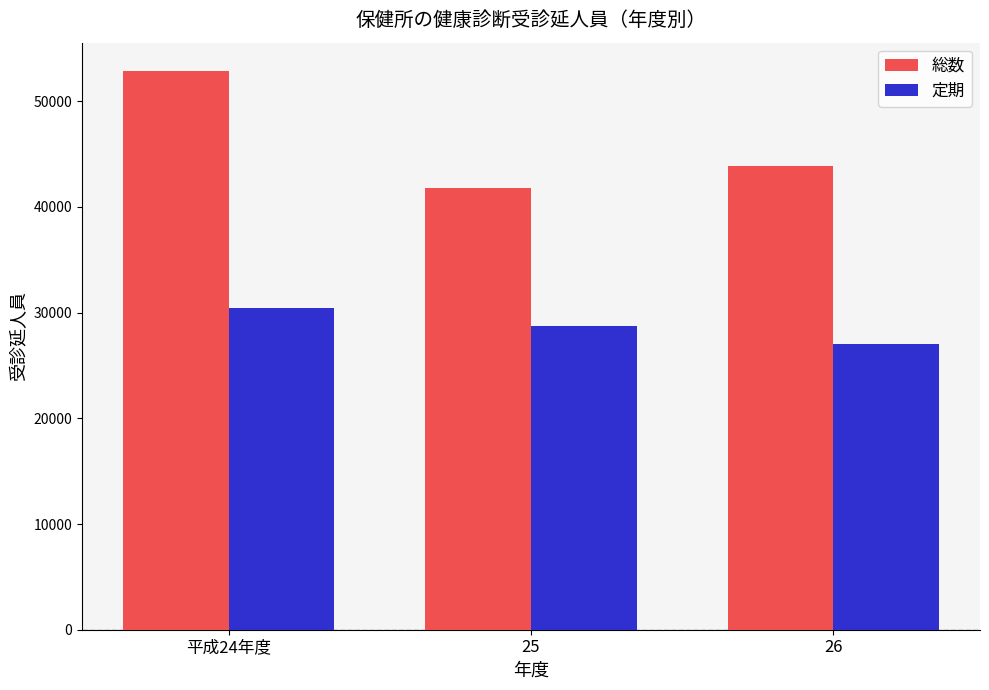

What is the lowest value of the 定期 series?

27073